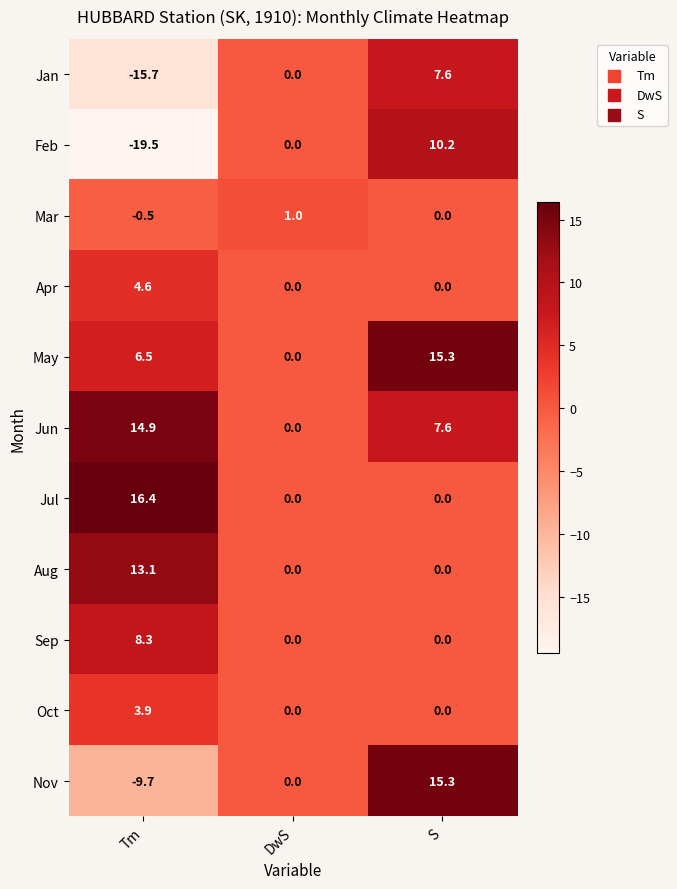

What is the total value across all series at DwS?

1.0